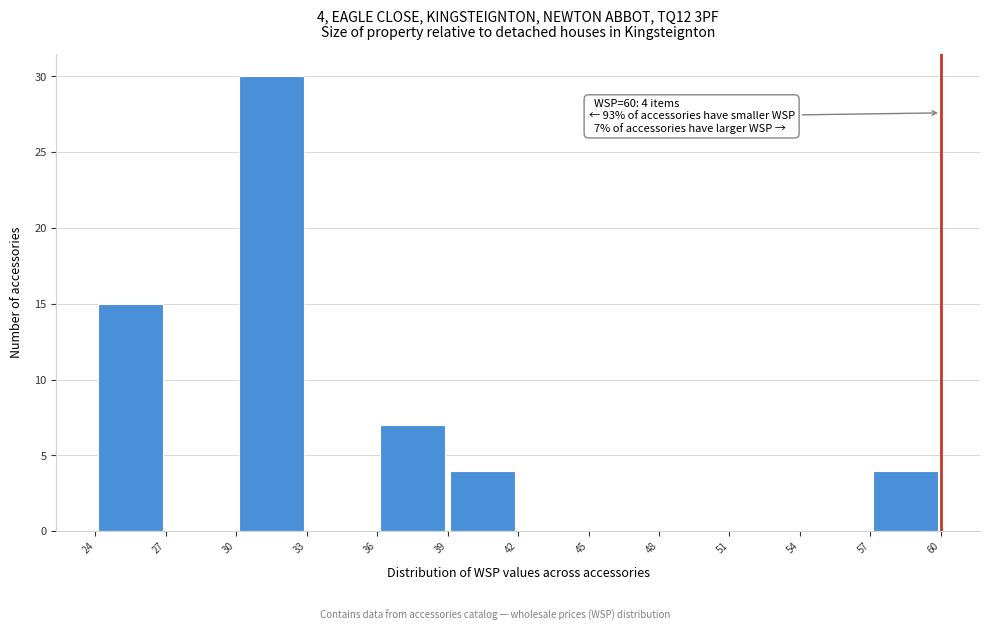

Over which range of the x-axis is the bar tallest?

30 to 33